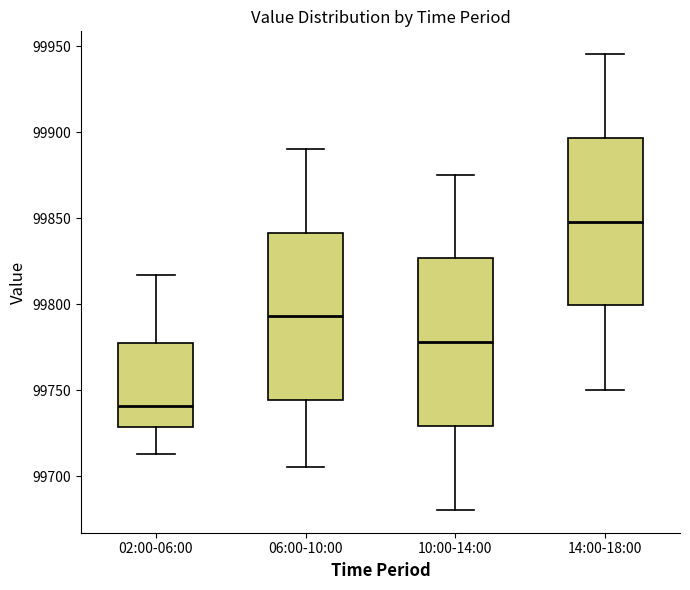

Which box has the lowest median line?

02:00-06:00